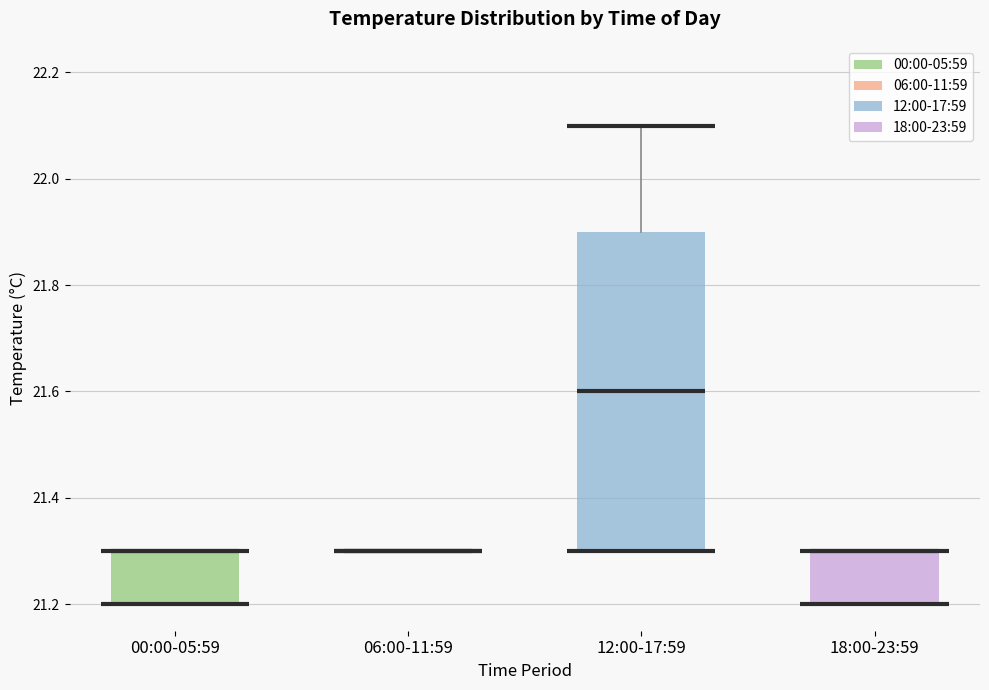

Reading left to right, transcribe this box plot: for each box, give where its median line is, the range the box spans, and where its two whiskers end, as read against the y-axis. The values are not printed on the chart, so give them approximately, as read against the axis.

00:00-05:59: median 21.3 (drawn on the box's upper edge), box 21.2 to 21.3, whiskers 21.2 to 21.3
06:00-11:59: box collapsed to a line at 21.3, whiskers 21.3 to 21.3
12:00-17:59: median 21.6, box 21.3 to 21.9, whiskers 21.3 to 22.1
18:00-23:59: median 21.3 (drawn on the box's upper edge), box 21.2 to 21.3, whiskers 21.2 to 21.3